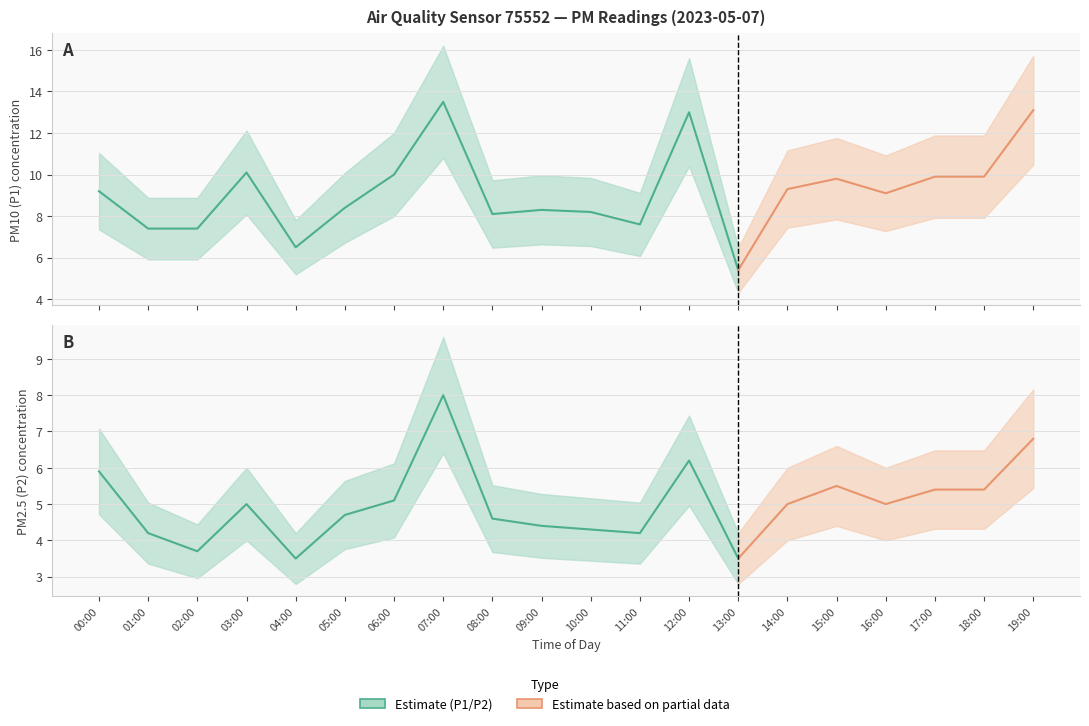

At which category is the sum across all series the highest?

07:00